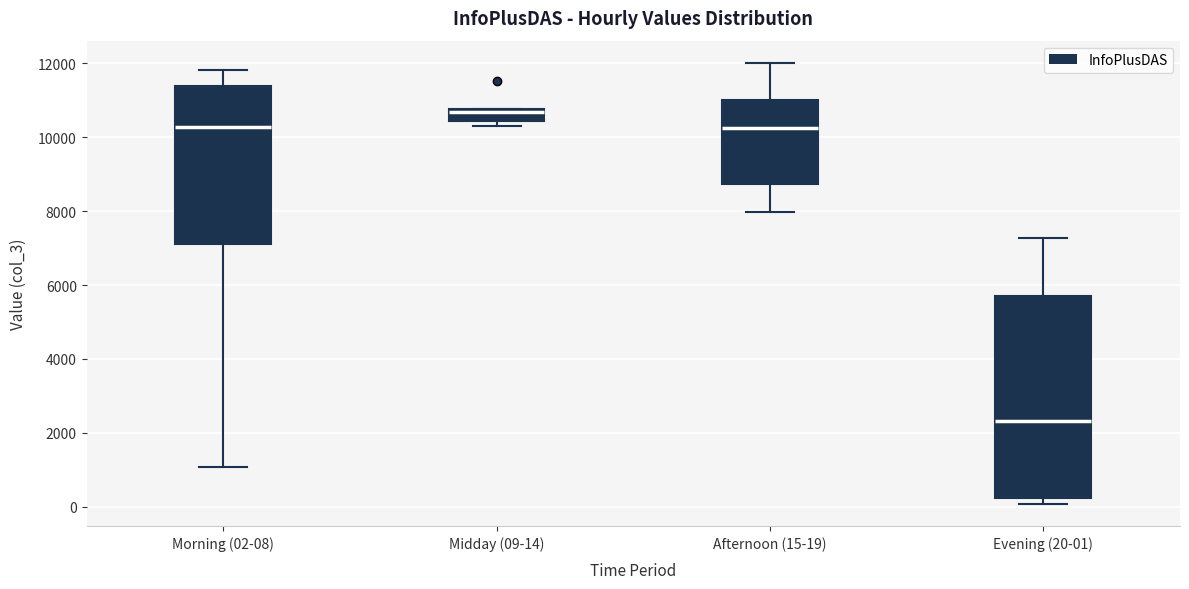

Reading left to right, transcribe this box plot: for each box, give where its median line is, the range the box spans, and where its two whiskers end, as read against the y-axis. The values are not printed on the chart, so give them approximately, as read against the axis.

Morning (02-08): median 10200, box 7200 to 11400, whiskers 1000 to 11800
Midday (09-14): median 10600, box 10400 to 10800, whiskers 10400 (just below the box's lower edge) to 10800
Afternoon (15-19): median 10200, box 8800 to 11000, whiskers 8000 to 12000
Evening (20-01): median 2400, box 200 to 5800, whiskers 0 to 7200